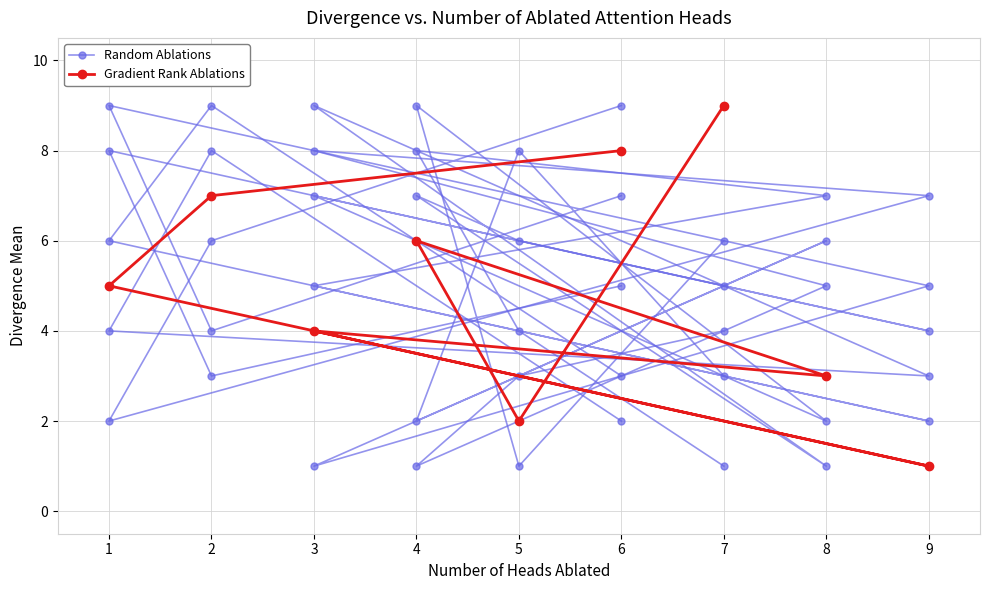

Is it true that Gradient Rank Ablations equals 3 at 1?

False